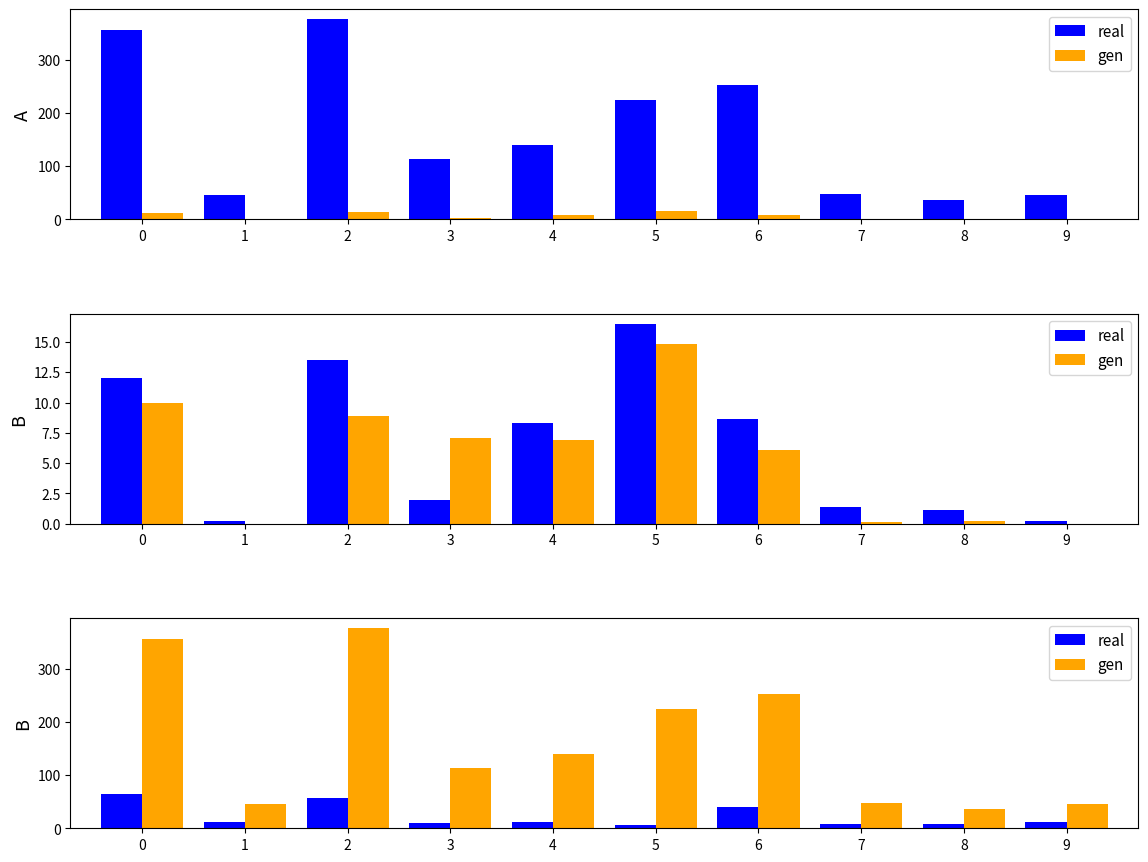

Are the bars horizontal?

No